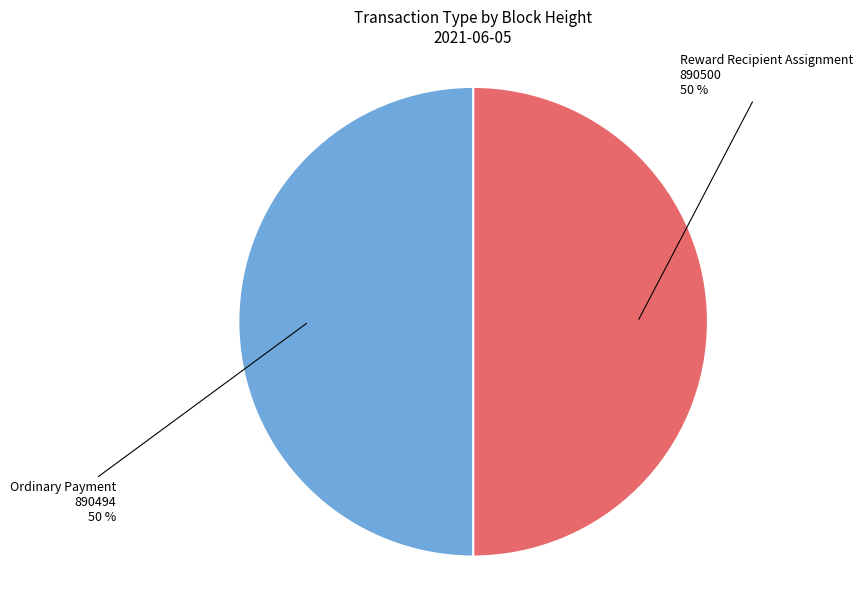

To the nearest percent, what is the average slice percentage?

50%